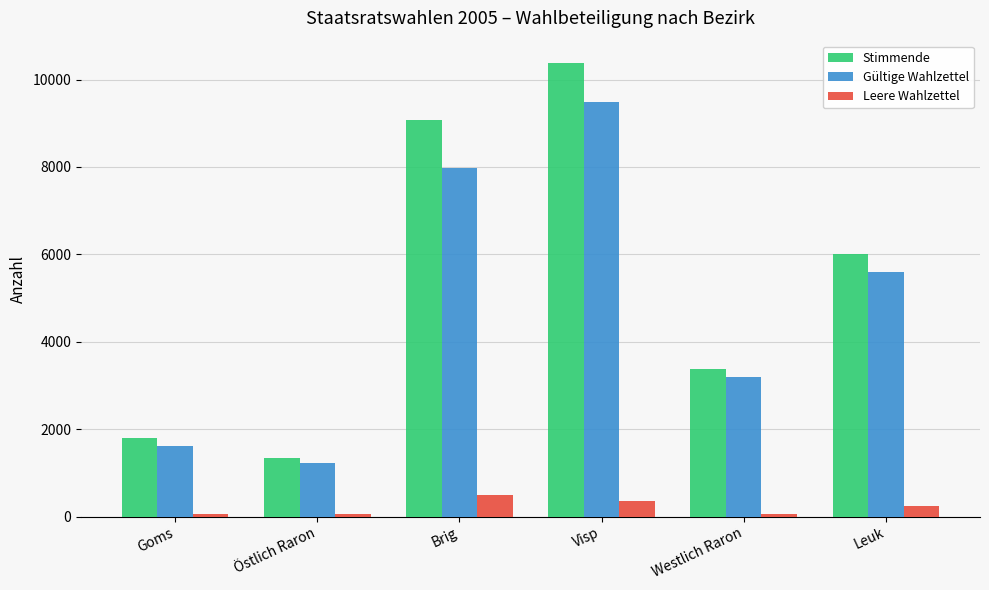

What is the value of the Leere Wahlzettel bar at the 4th from the left?

353